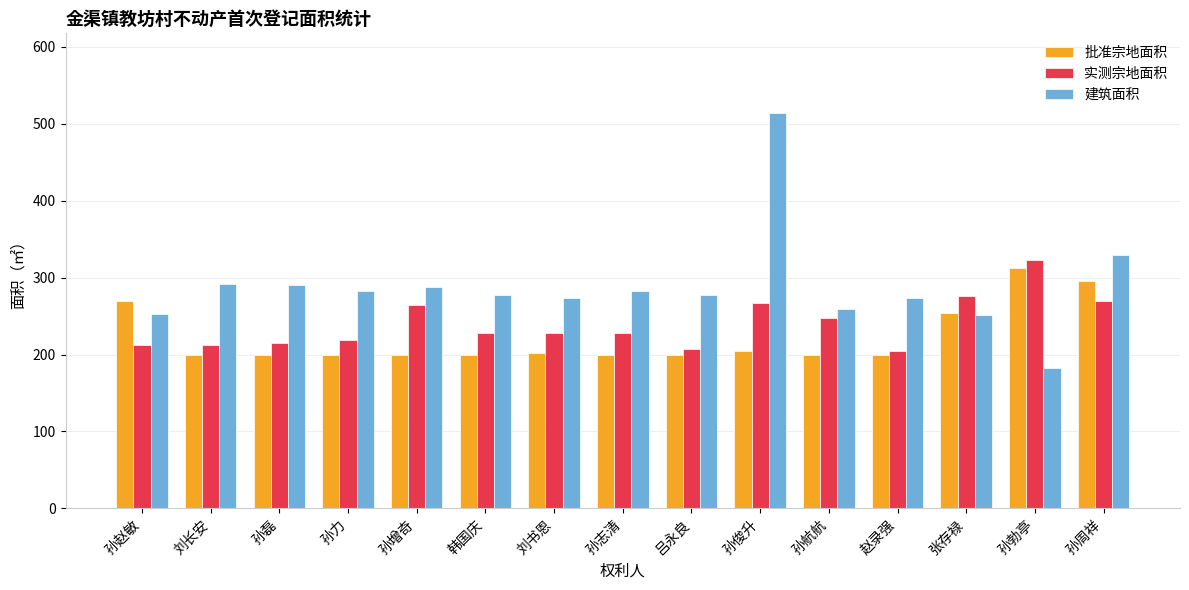

At which label does 实测宗地面积 first exceed 227?

孙增奇